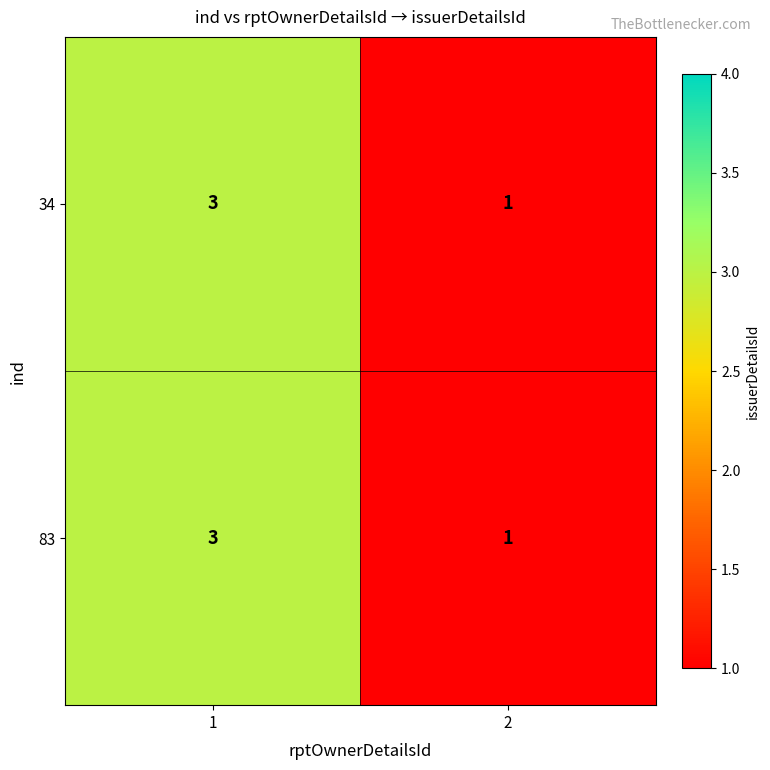

Reading left to right, transcribe all the data shown in this chart.

34: 1=3	2=1
83: 1=3	2=1